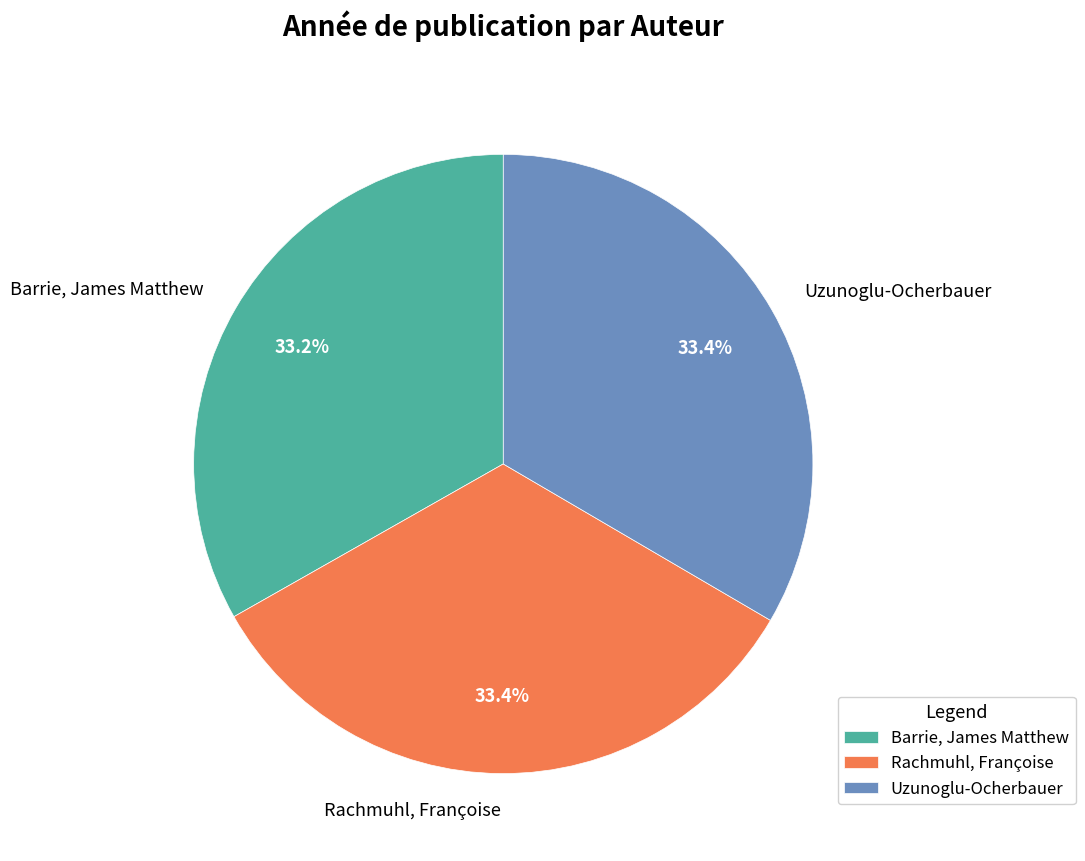

Count the number of slices in the pie.

3